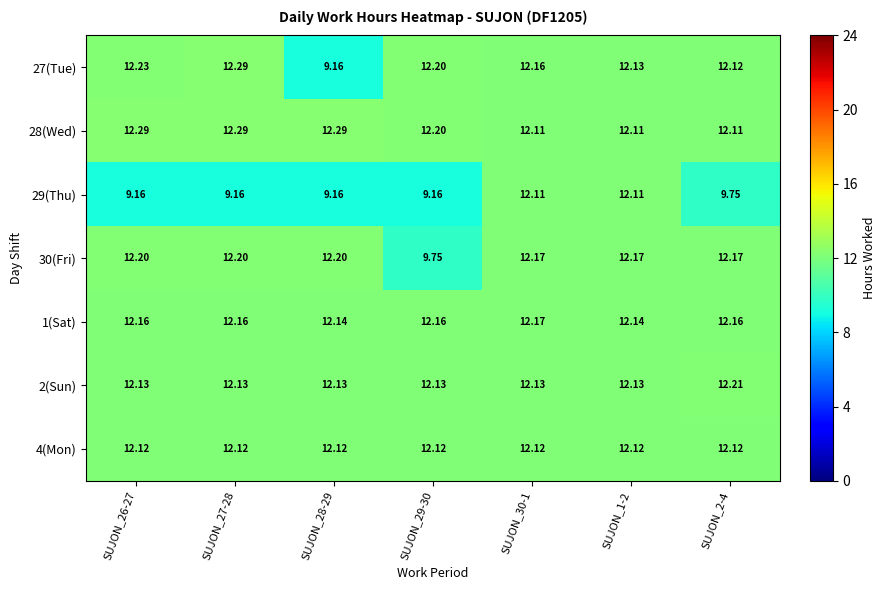

Is the value of 29(Thu) at SUJON_29-30 greater than the value of 2(Sun) at SUJON_2-4?

No